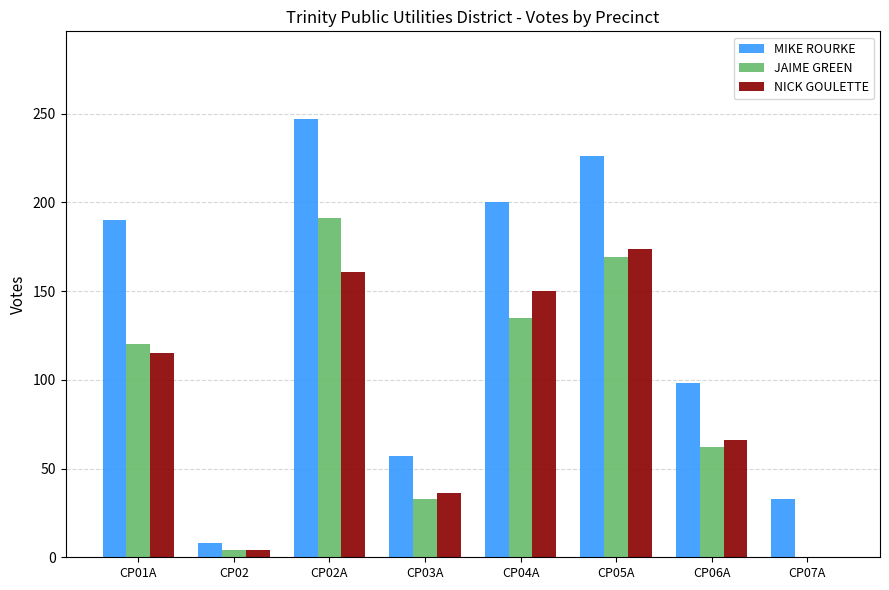

Reading right to left, list all the values displayed in this chart.

MIKE ROURKE: CP07A=33	CP06A=98	CP05A=226	CP04A=200	CP03A=57	CP02A=247	CP02=8	CP01A=190
JAIME GREEN: CP07A=0	CP06A=62	CP05A=169	CP04A=135	CP03A=33	CP02A=191	CP02=4	CP01A=120
NICK GOULETTE: CP07A=0	CP06A=66	CP05A=174	CP04A=150	CP03A=36	CP02A=161	CP02=4	CP01A=115